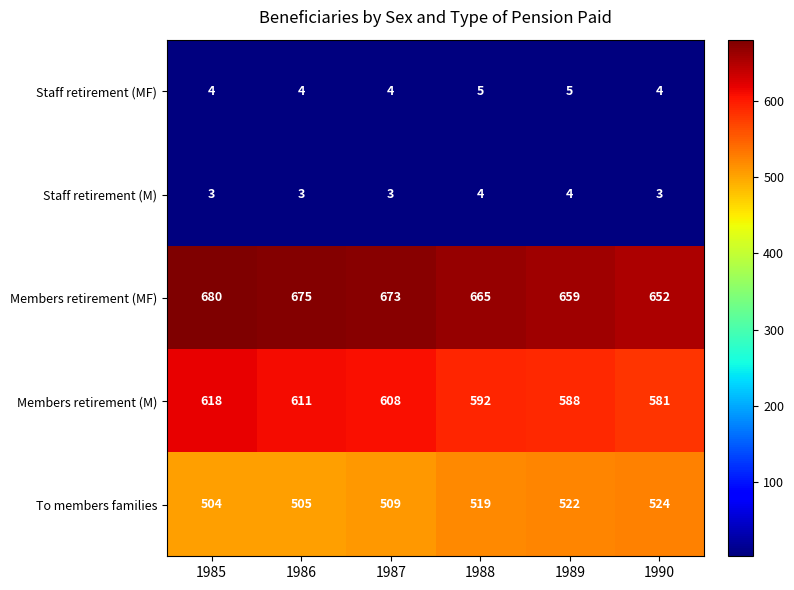

What is the maximum value for Staff retirement (M)?

4